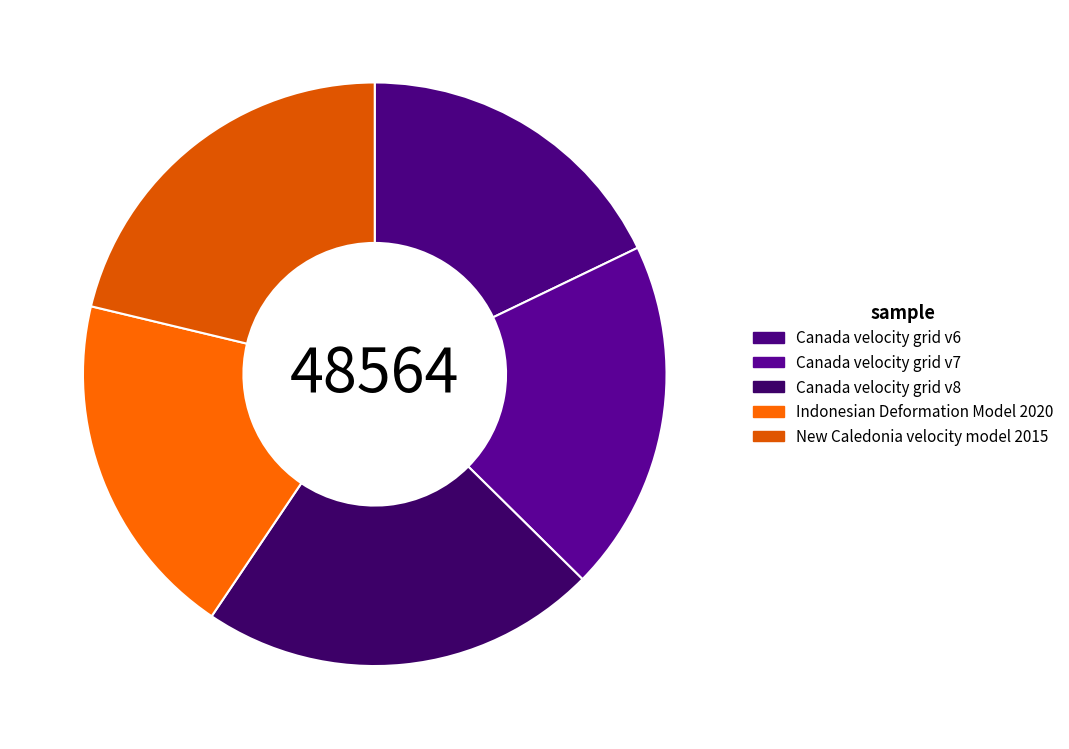

How many slices are in this pie chart?

5